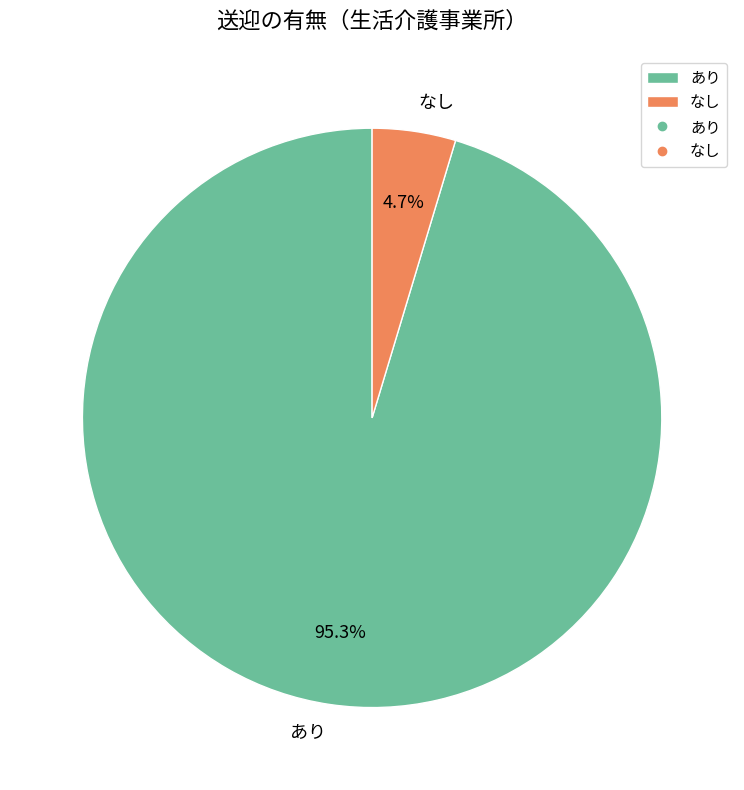

Is it true that なし is 5% of the pie?

True